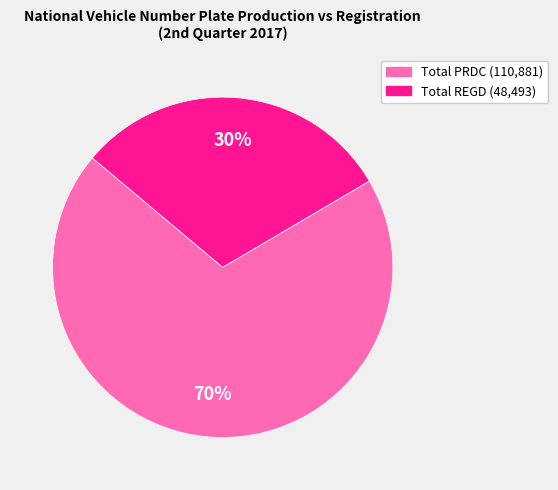

To the nearest percent, what is the average slice percentage?

50%